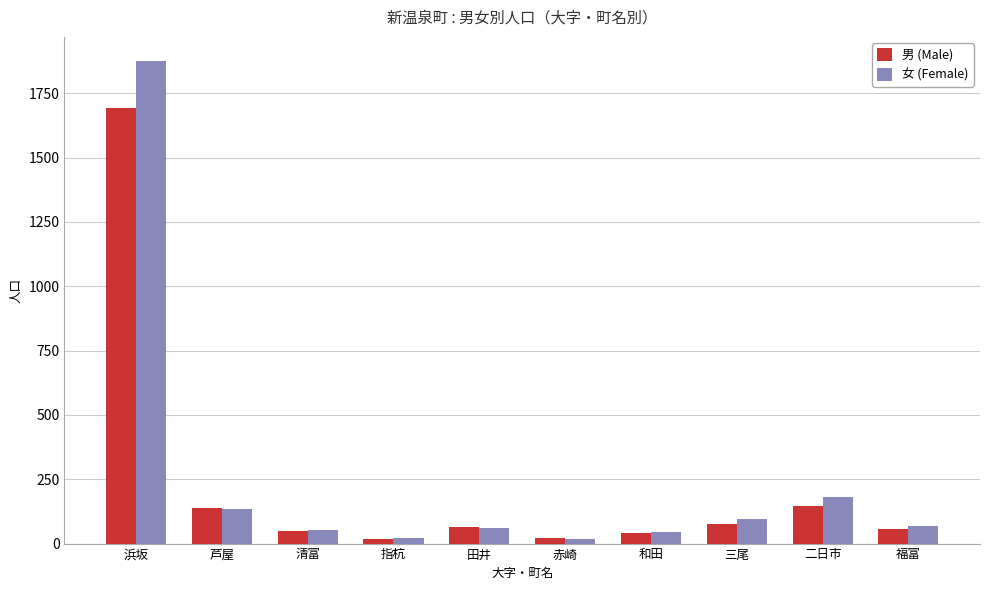

At how many categories does at least one series exceed 528?

1